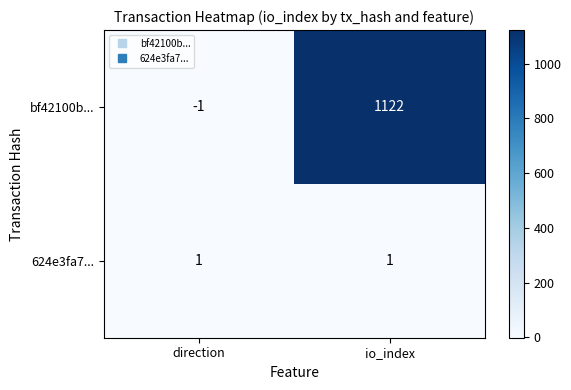

At io_index, list the series in order from smallest to largest.

624e3fa7..., bf42100b...